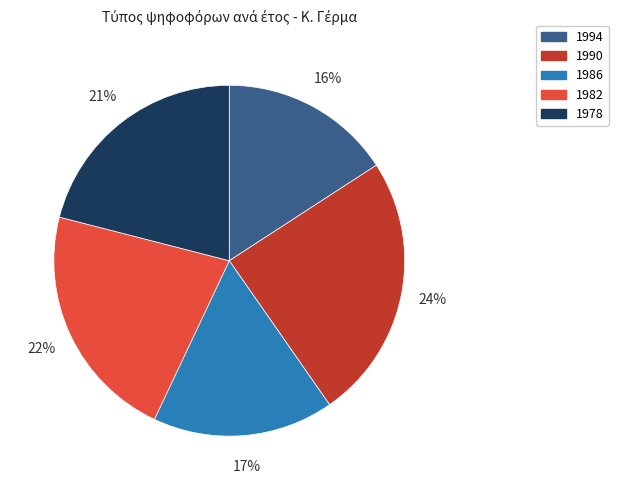

Which category has the biggest portion of the pie?

1990